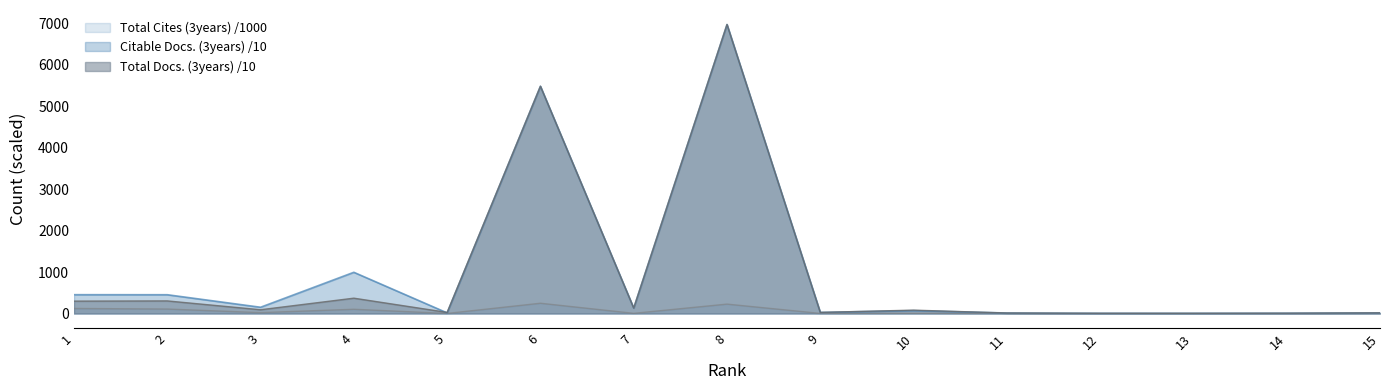

At 9, list the series in order from smallest to largest.

Total Cites (3years), Citable Docs. (3years), Total Docs. (3years)